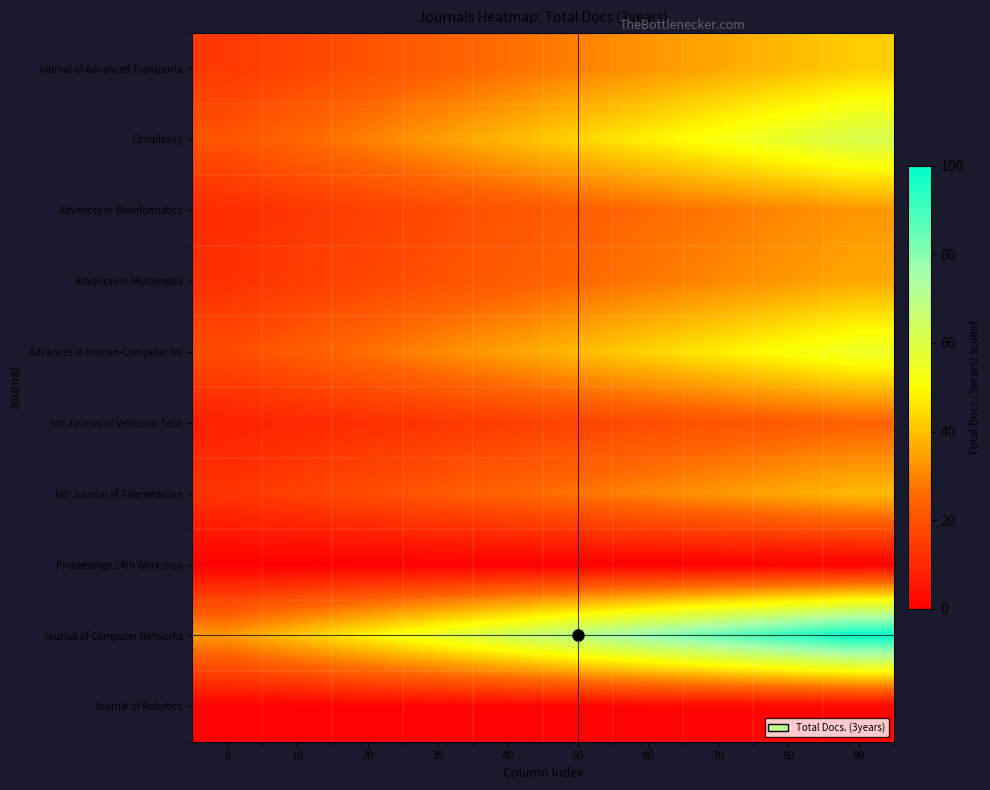

What is the spread (max minus min) of values at 90?

100.0